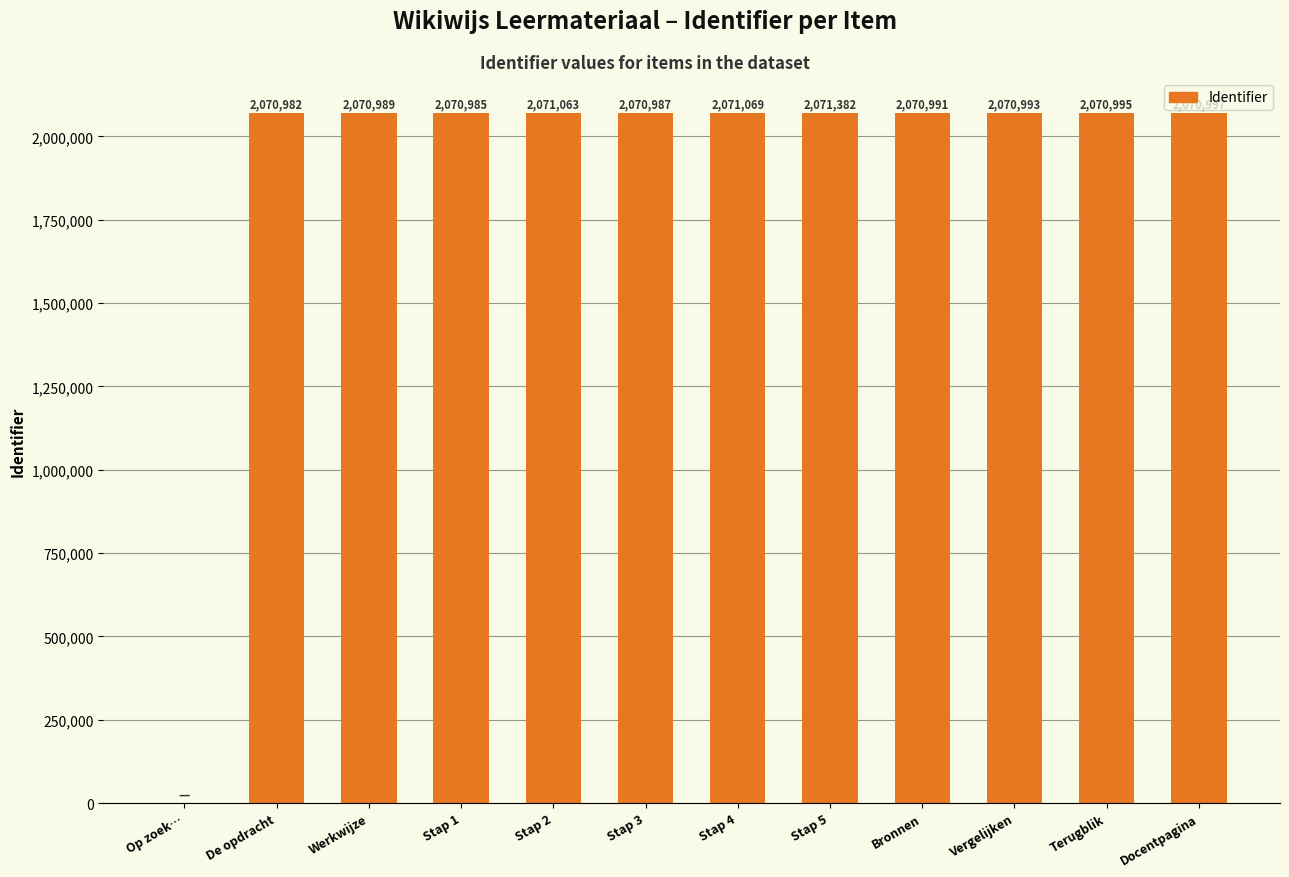

At which label is the value closest to 1035691?

De opdracht